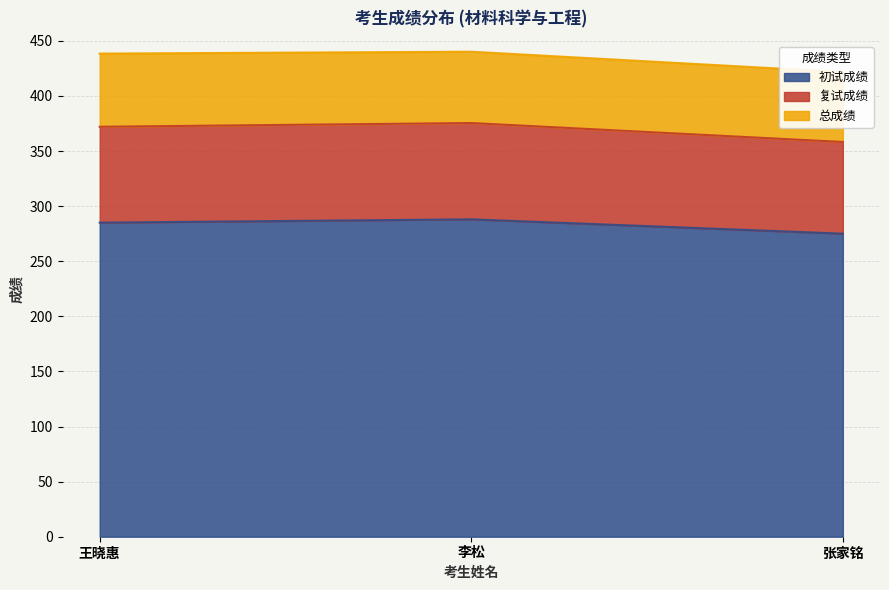

Which has a higher value, 张家铭 or 李松?

李松